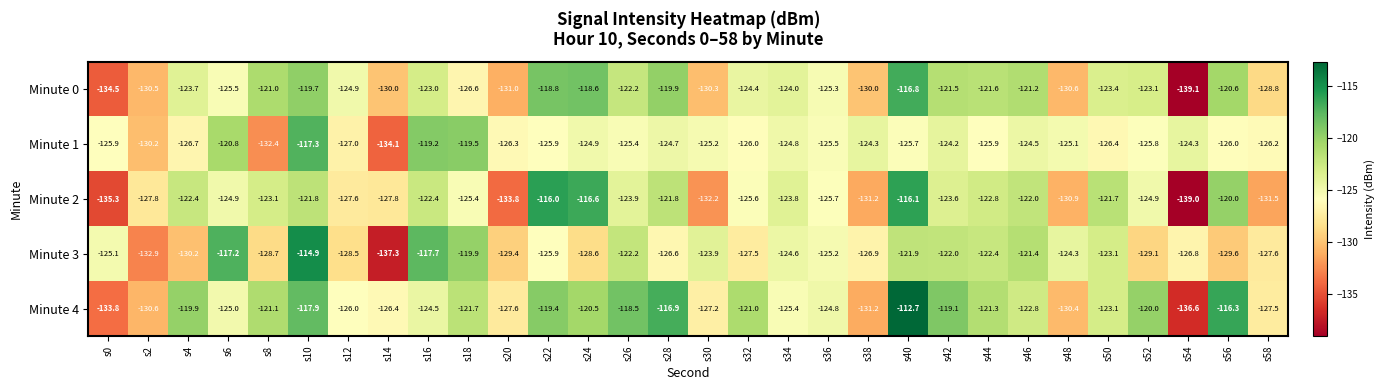

What is the highest value of the Minute 4 series?

-112.7